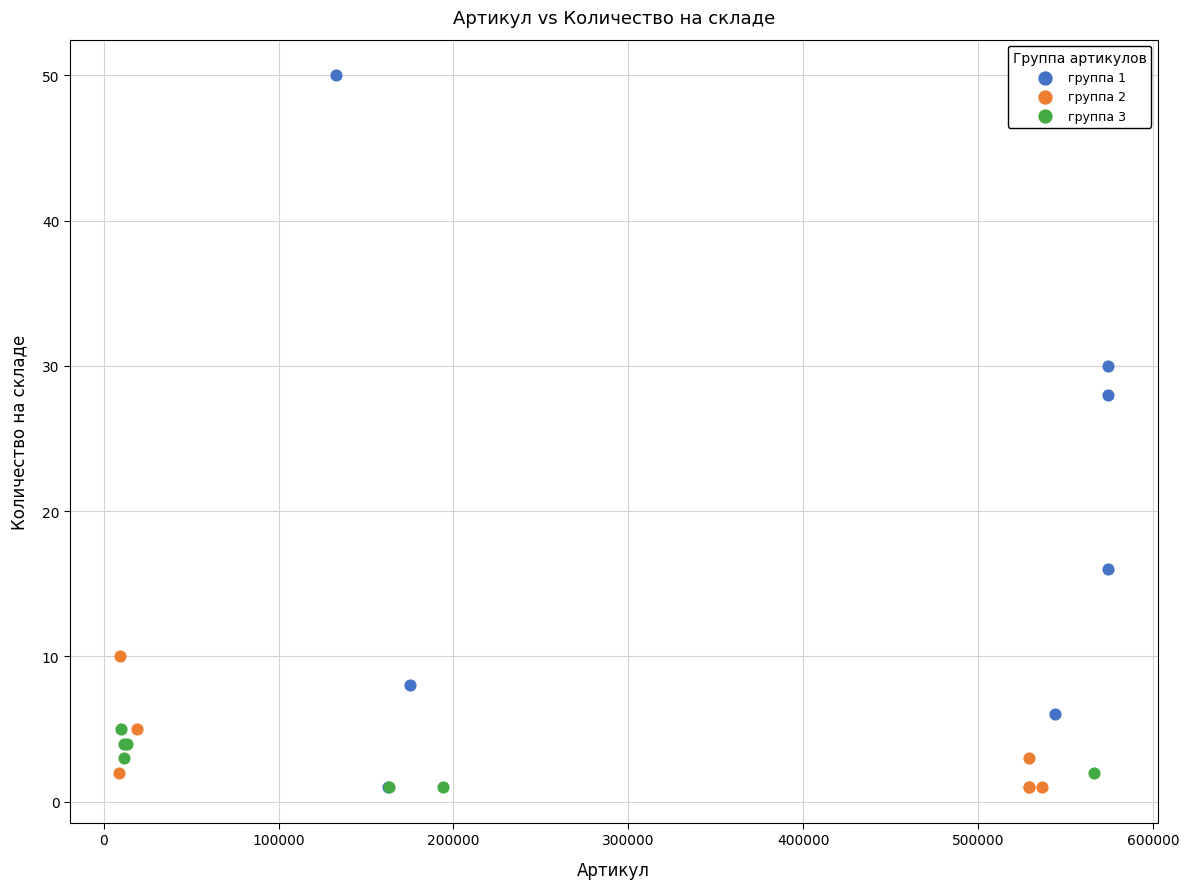

Which series has the widest spread of Y values?

группа 1